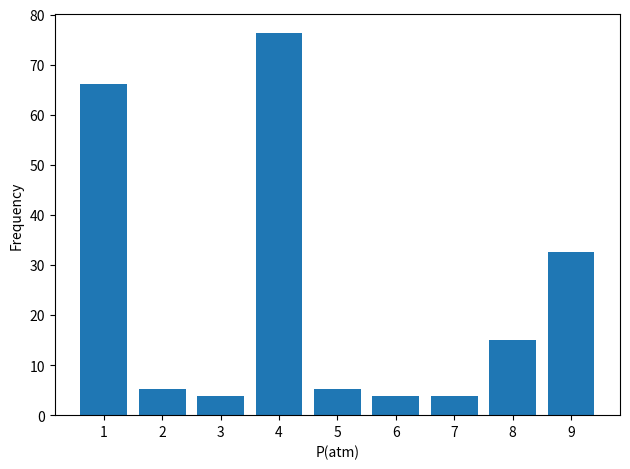

What is the smallest value displayed?

3.9